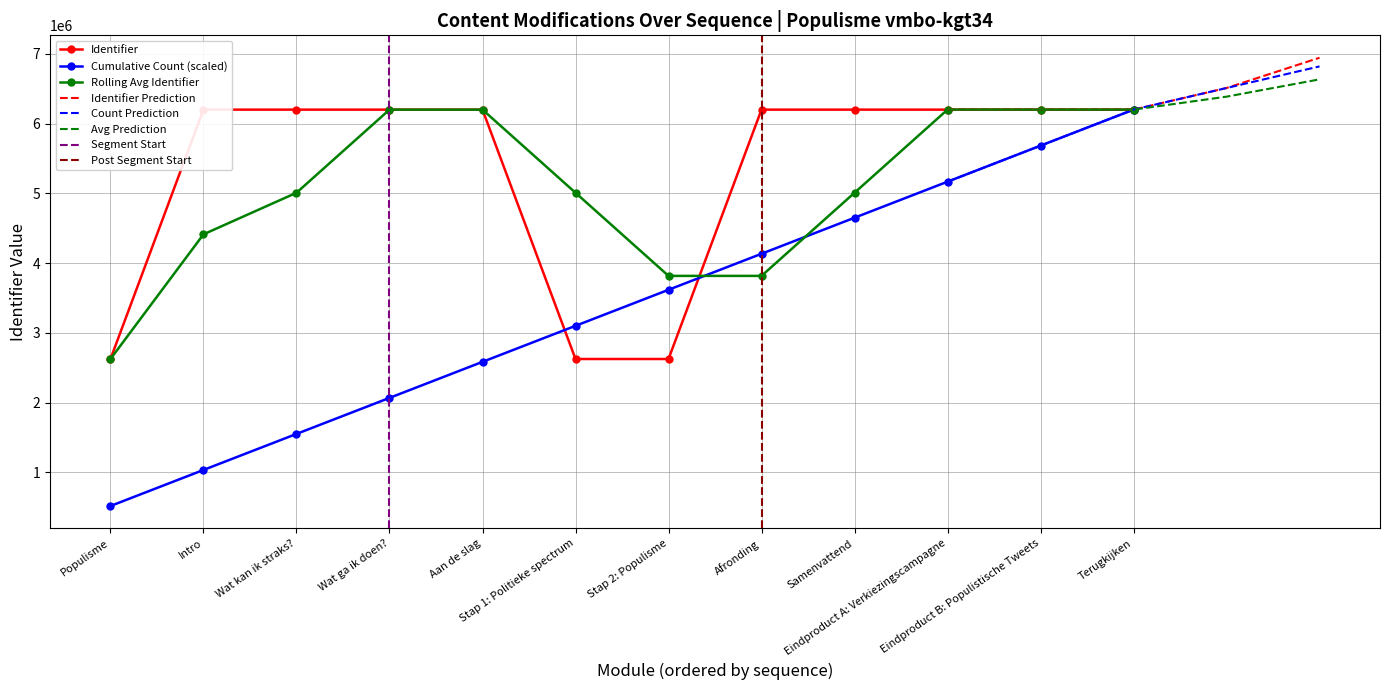

What is the average value?

5306950